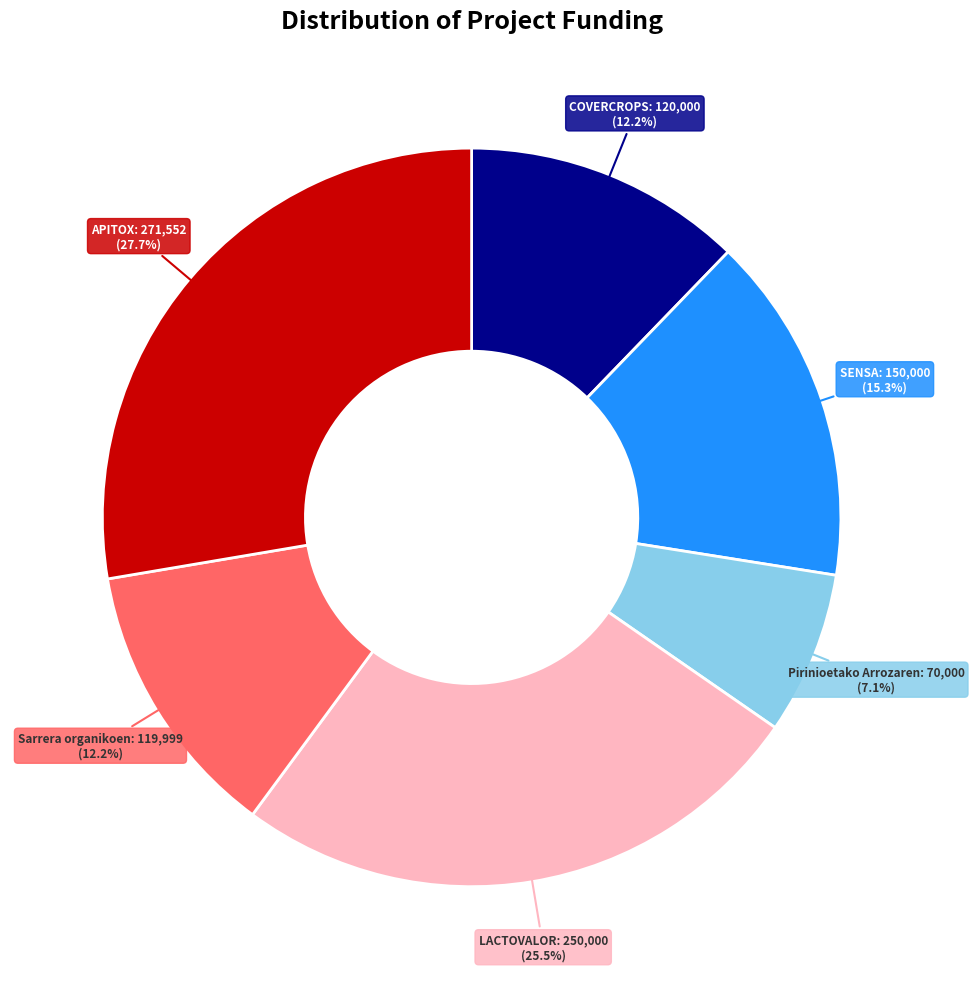

What percentage is NOT represented by Sarrera organikoen?

87.8%